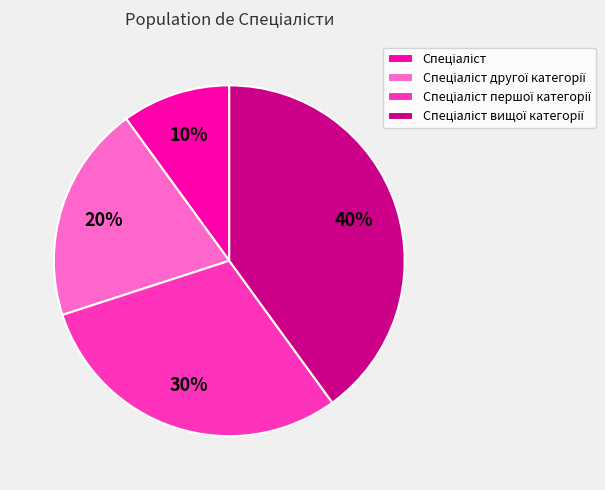

To the nearest percent, what is the difference between the largest and smallest slice percentages?

30%